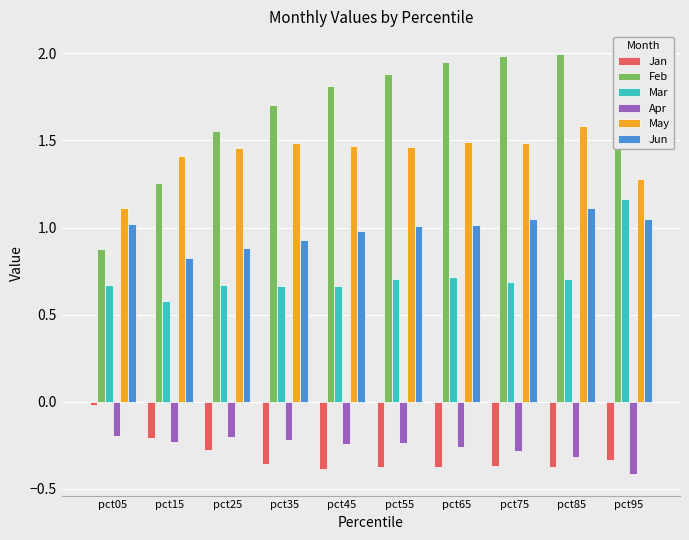

What are all the series names shown in the legend?

Jan, Feb, Mar, Apr, May, Jun